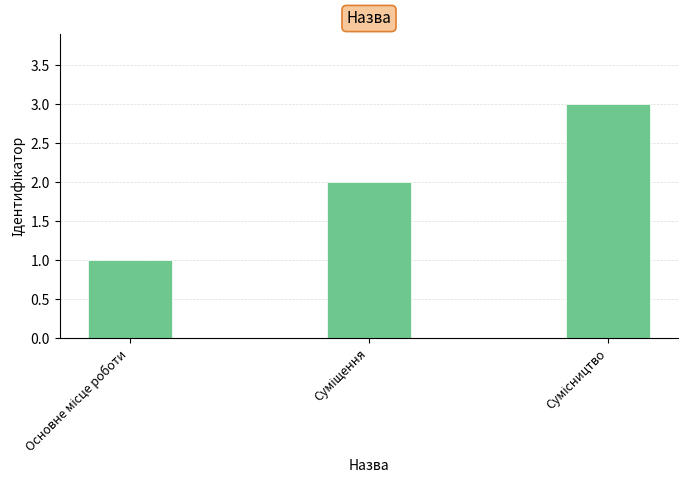

Count the number of data series in this chart.

1